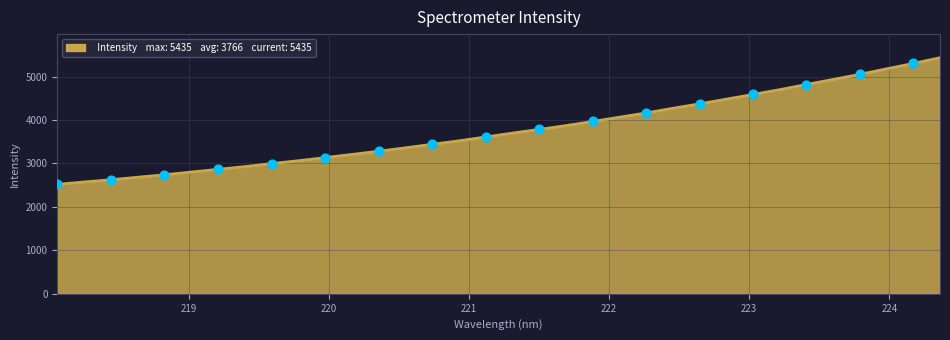

What is the greatest value displayed?

5435.3